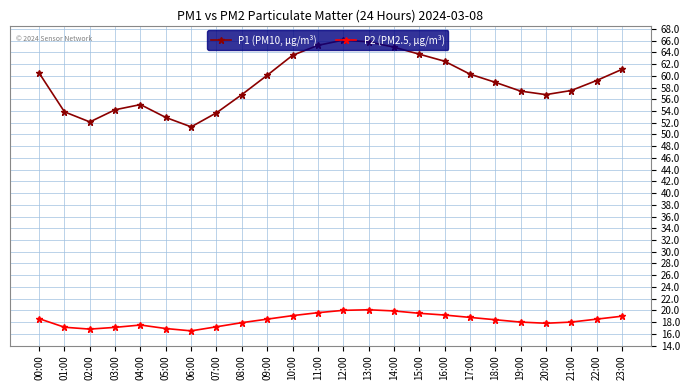

What is the spread (max minus min) of values at 17:00?

41.5